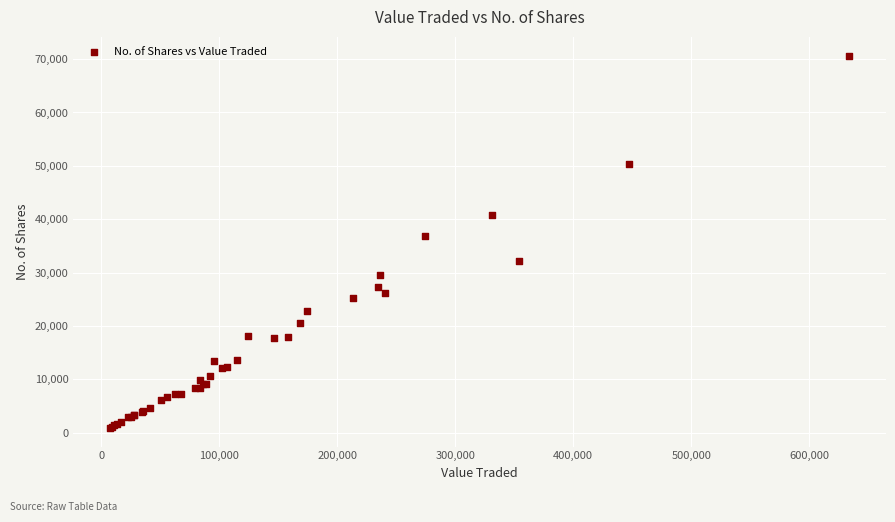

What Y value in the scatter plot is closest to 35796?

36930